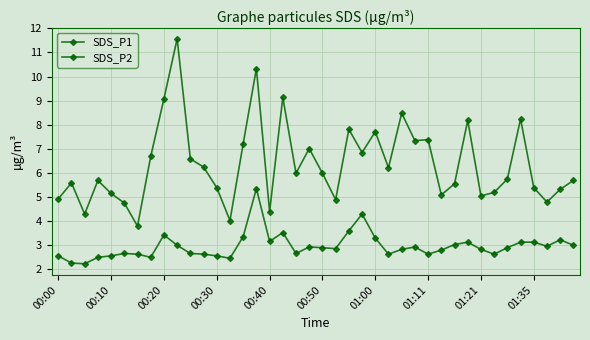

Count the number of categories in the chart.

40